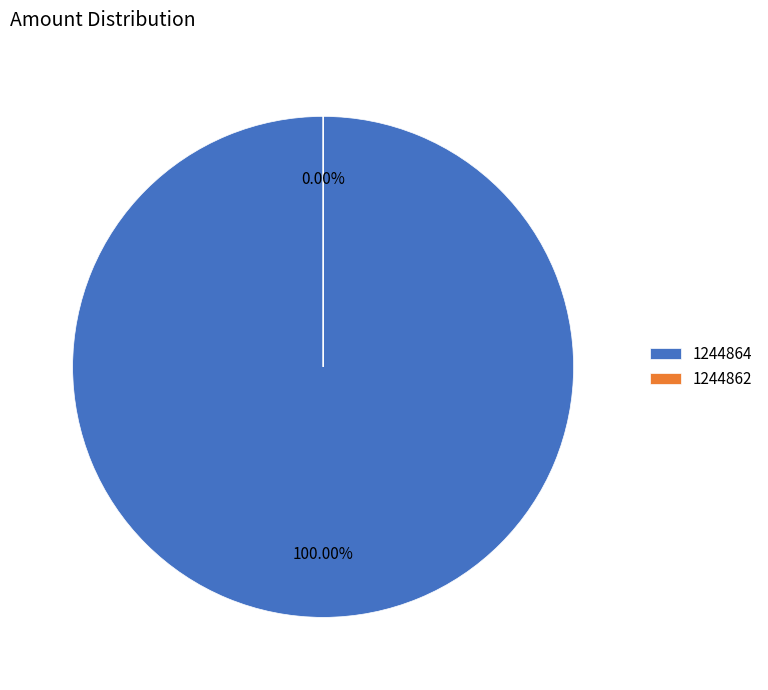

How many slices are in this pie chart?

2